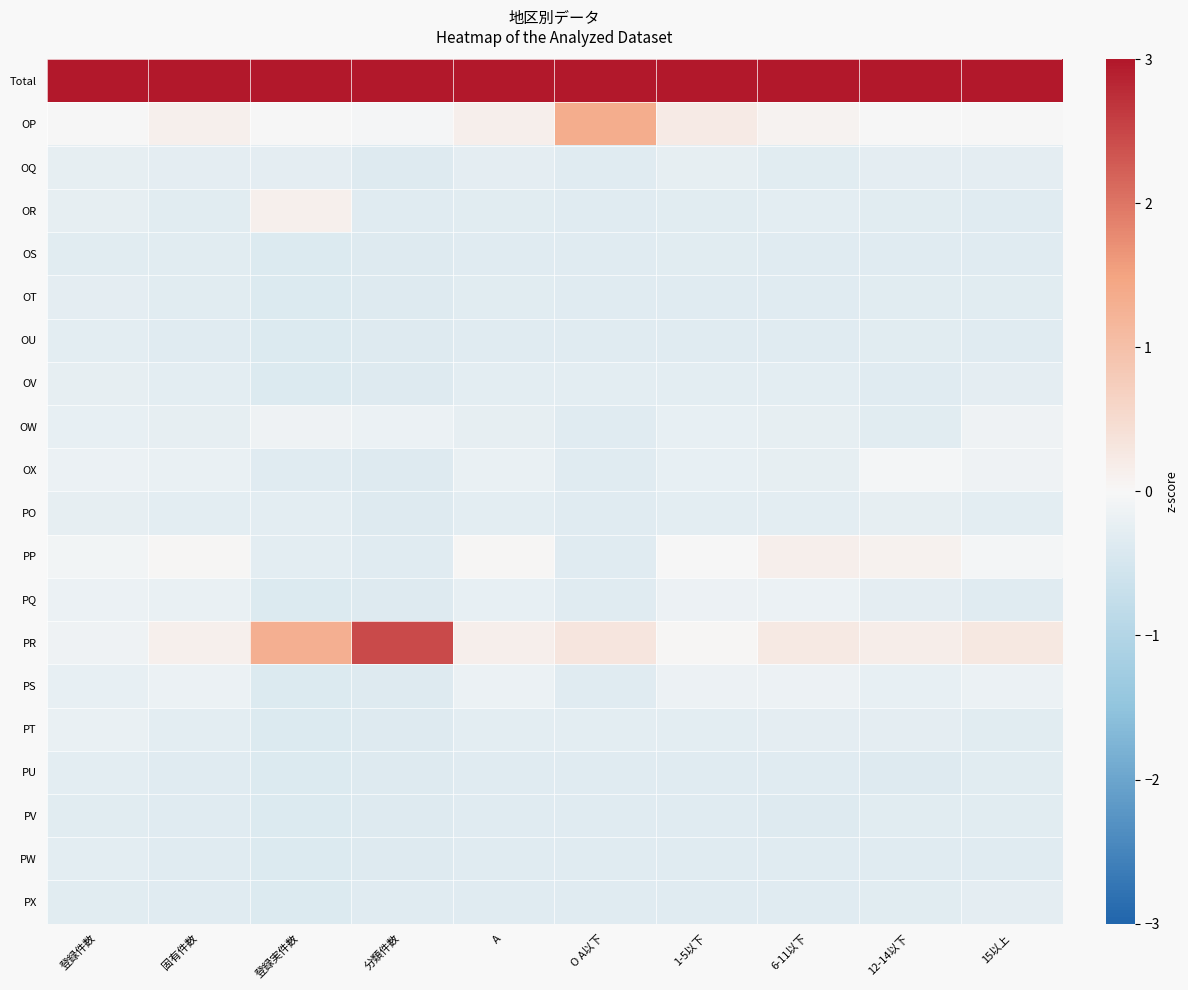

At which category is the sum across all series the highest?

登録実件数